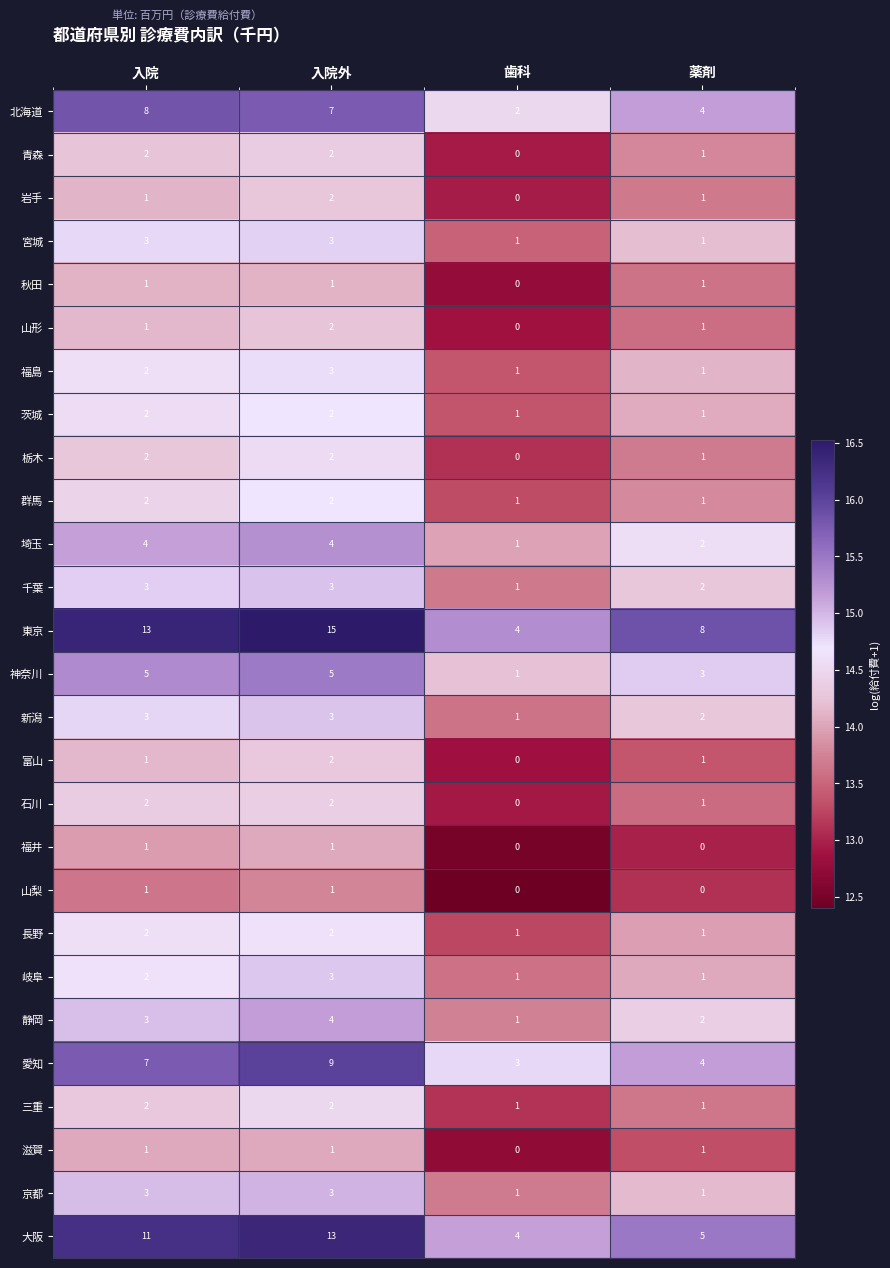

At which category is the sum across all series the highest?

入院外